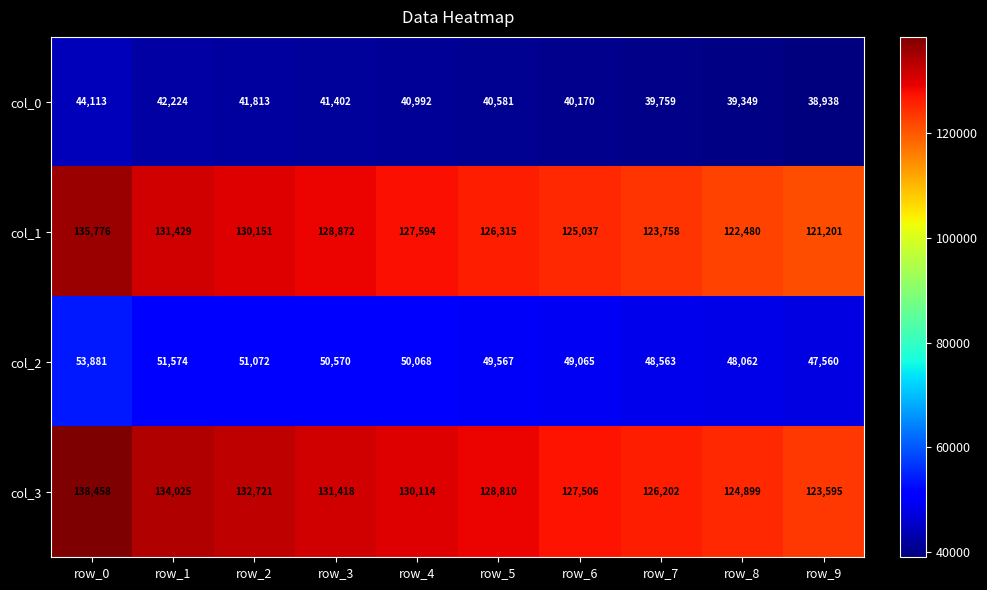

Which series has the largest range (max minus min)?

col_3